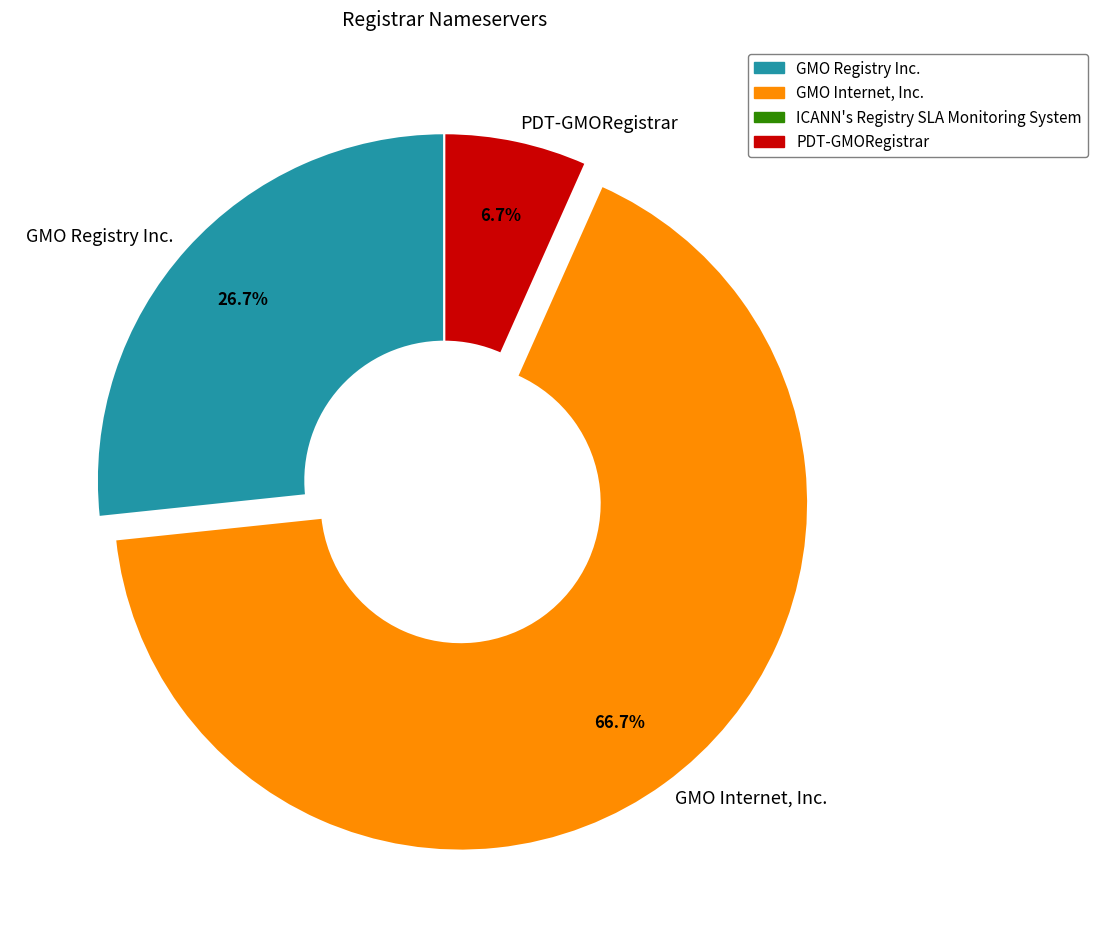

Is GMO Internet, Inc. the majority of the pie?

Yes